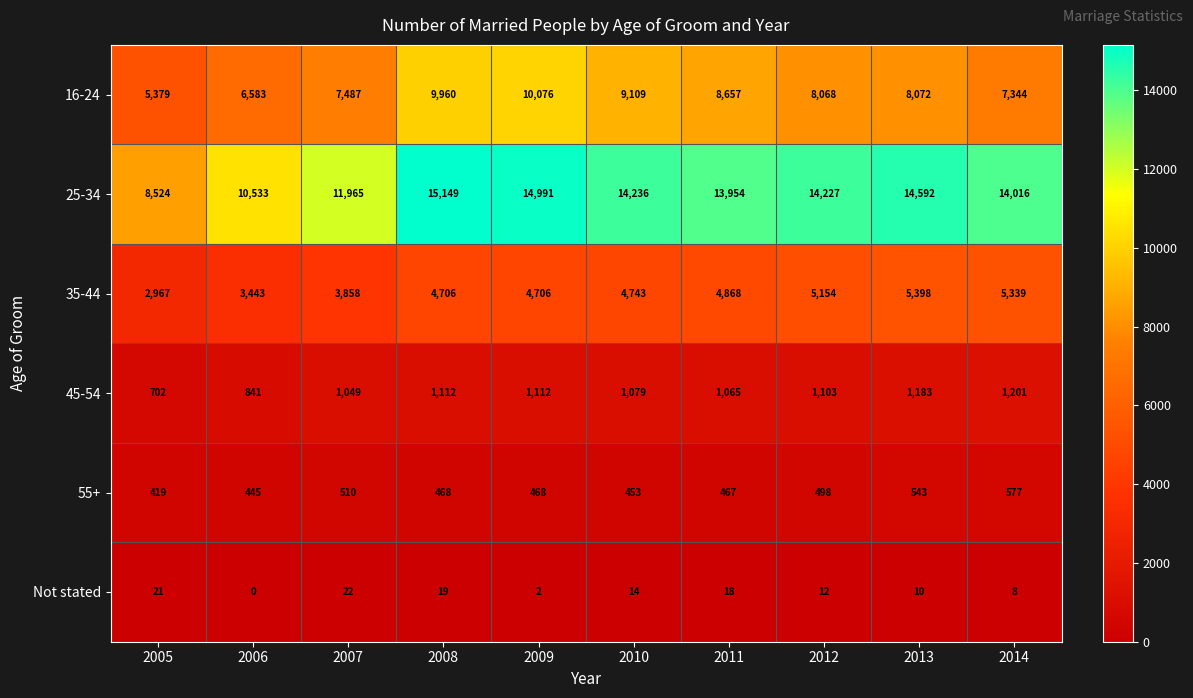

What is the difference between the maximum and minimum values in the 55+ series?

158